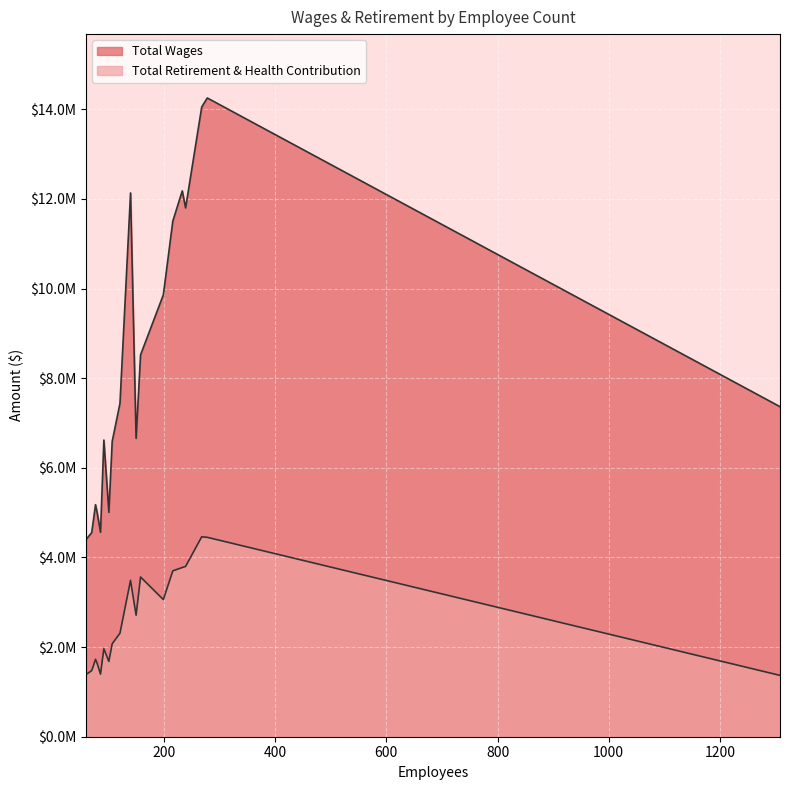

Does the chart display data point markers on the line(s)?

No